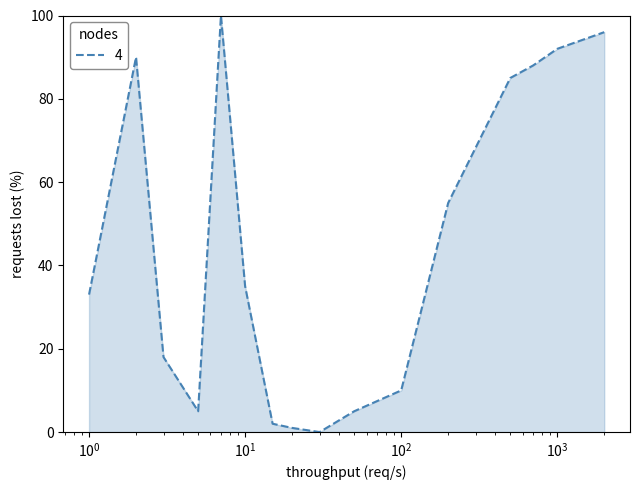

What is the difference between the maximum and minimum values?

100